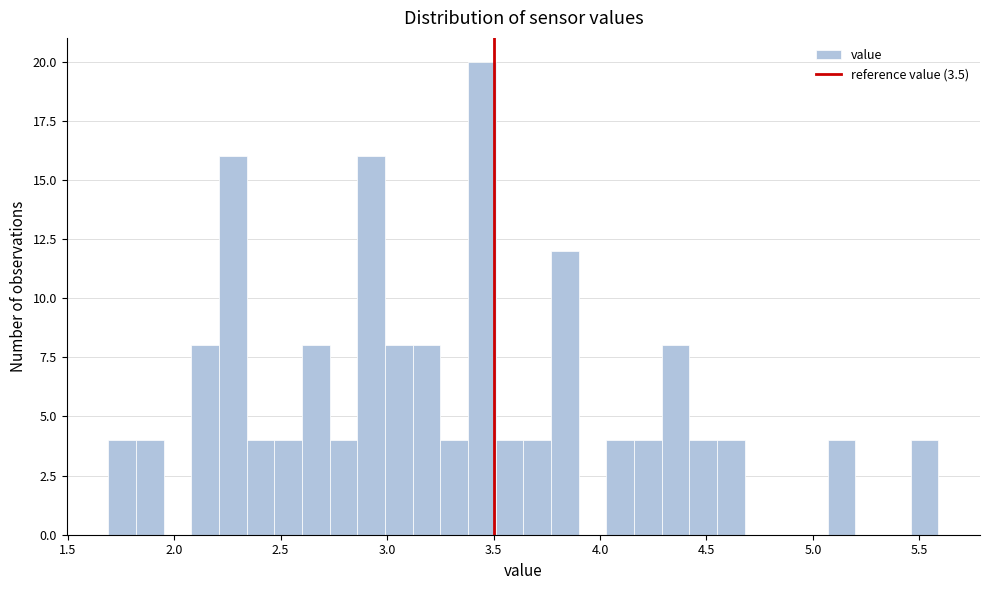

Around what value on the x-axis is the tallest bar? Give the approximate position of its centre, as read against the axis.

3.45